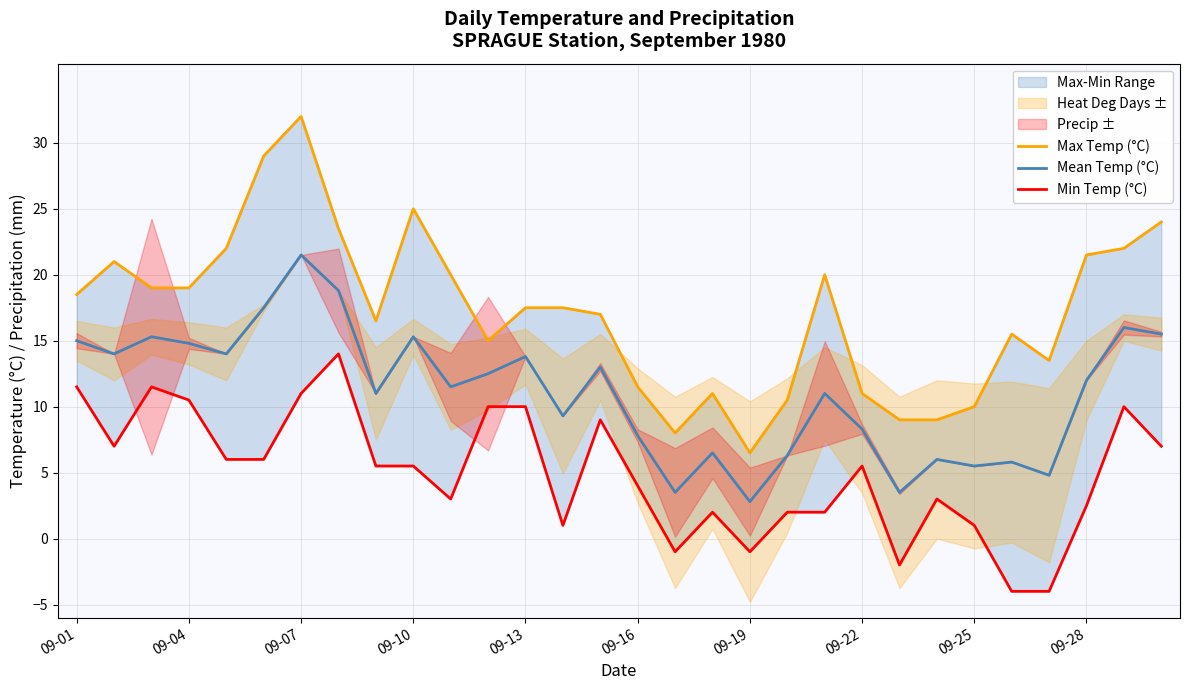

What is the difference between the maximum and minimum values in the Max Temp (°C) series?

25.5